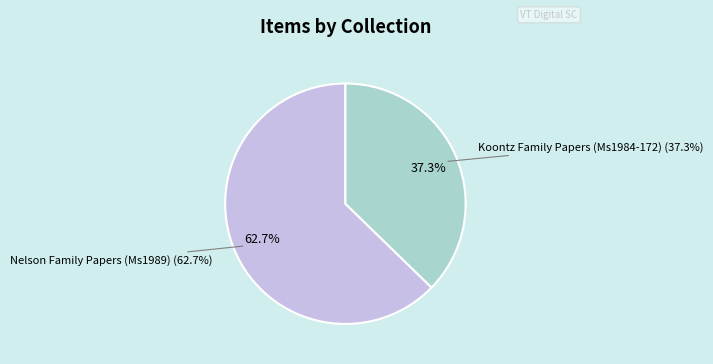

True or false: Nelson Family Papers (Ms1989) accounts for 52% of the total.

False